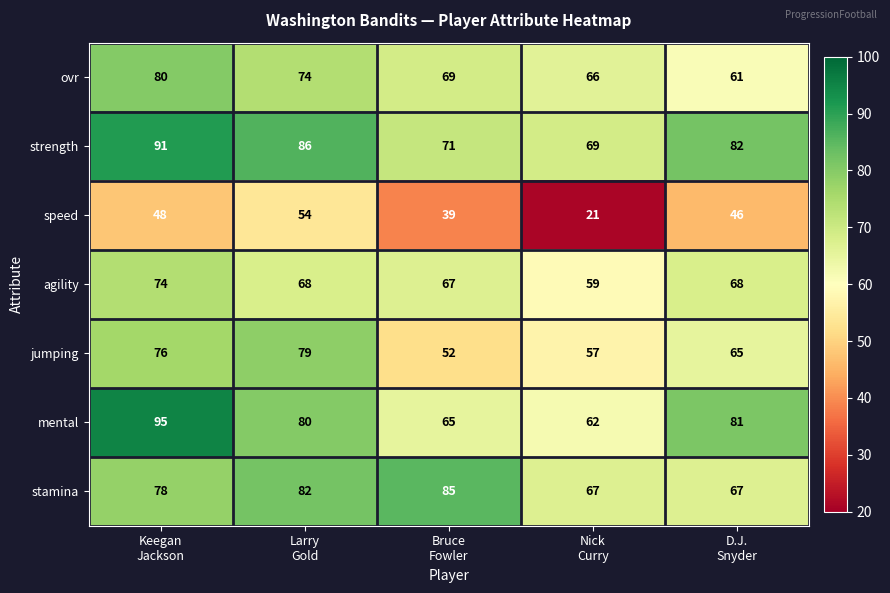

At how many categories does at least one series exceed 92?

1